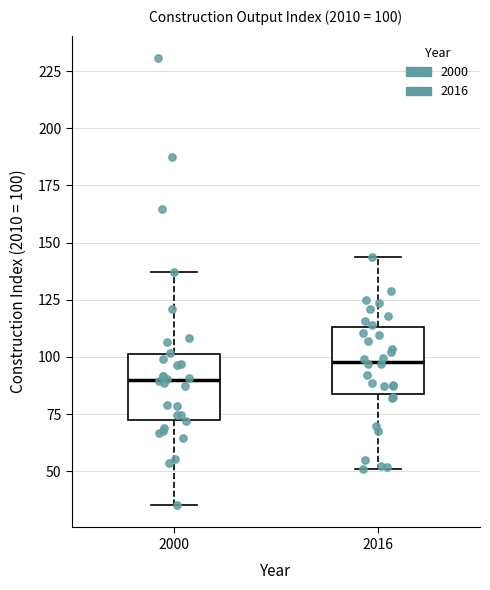

Which box's median line is the lowest?

2000